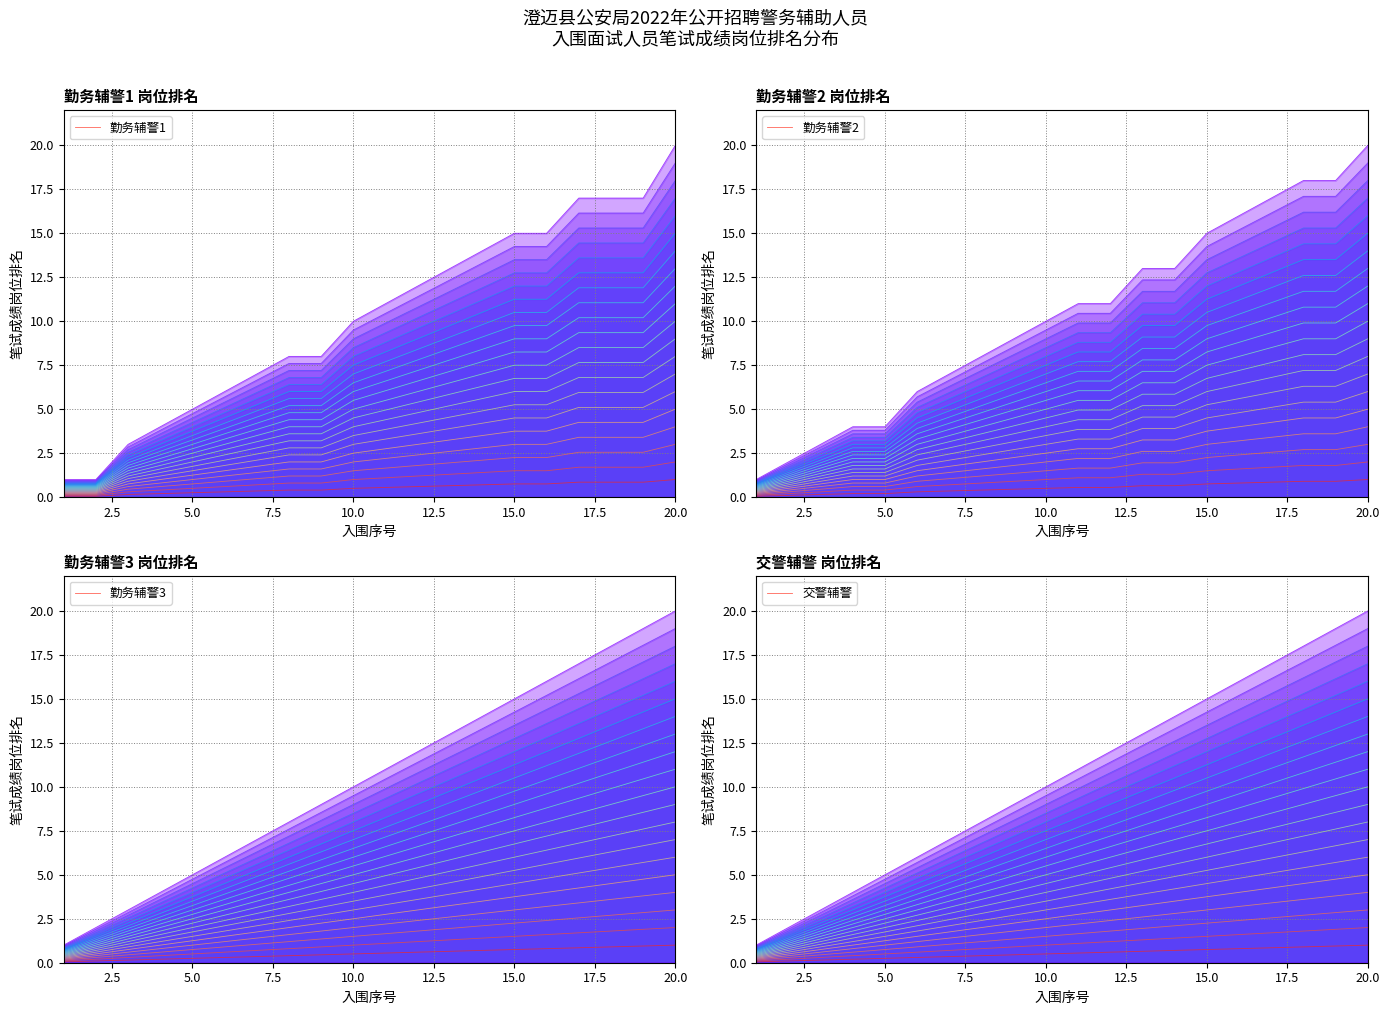

Which series has the largest total across all categories?

交警辅警